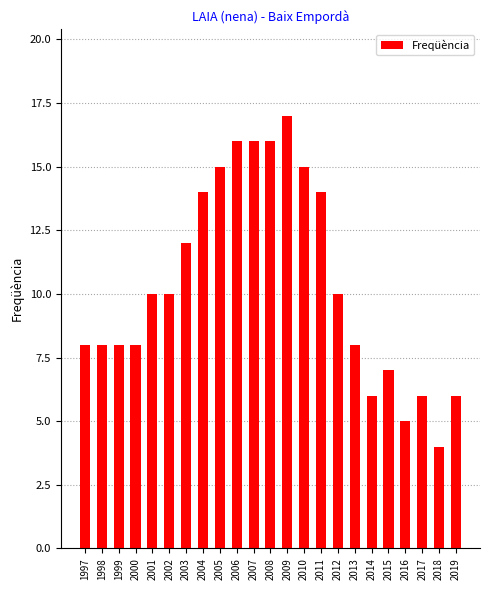

What is the smallest value displayed?

4